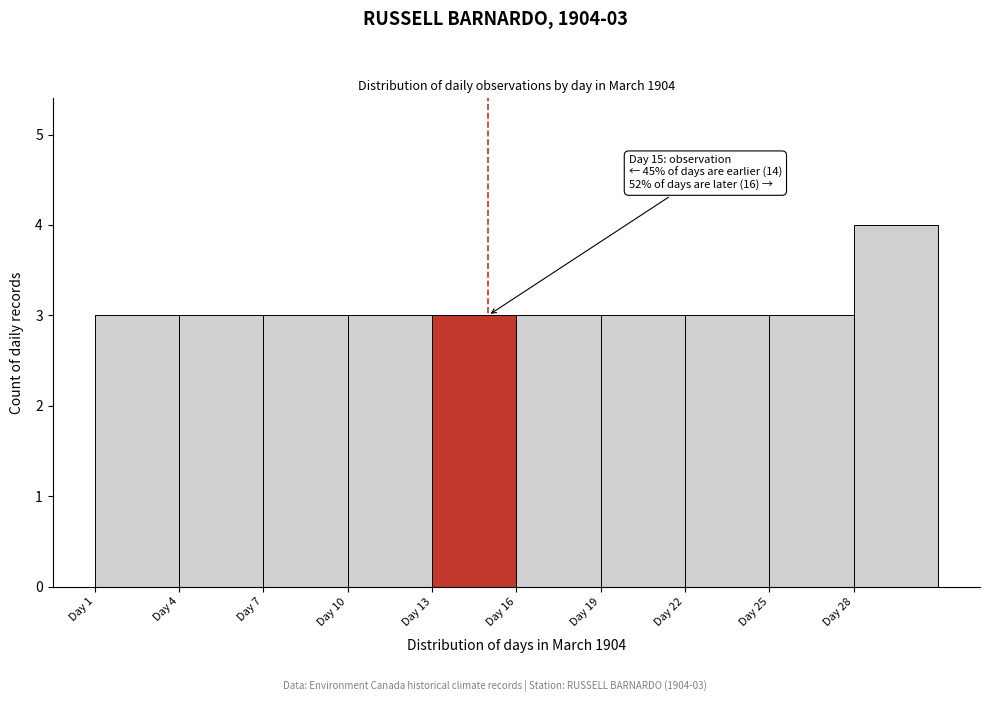

Which range on the x-axis has the tallest bar?

28 to 31